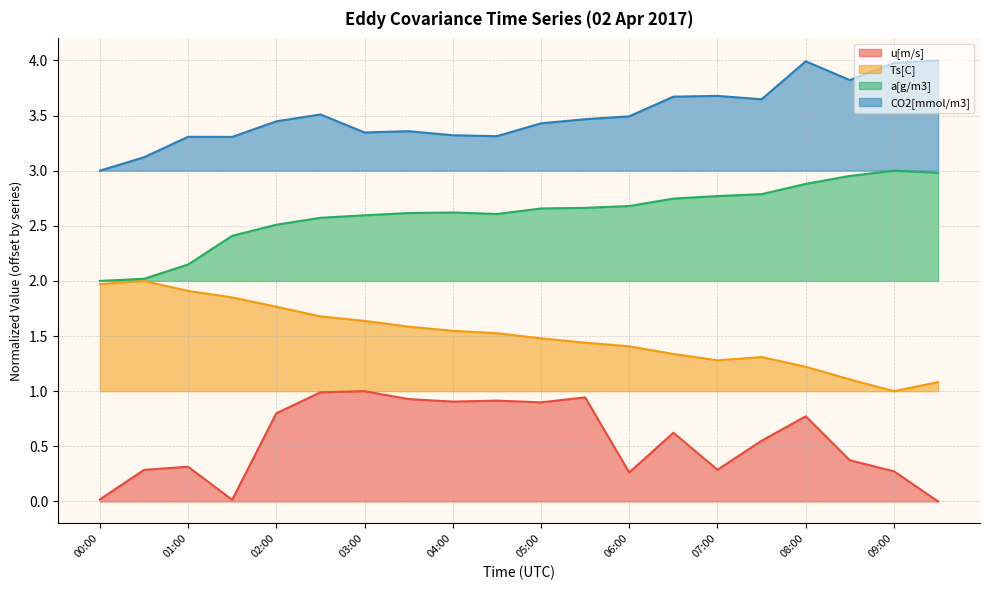

Reading left to right, list all the values displayed in this chart.

u[m/s]: 0.0	0.3	0.3	0.0	0.8	1.0	1.0	0.9	0.9	0.9	0.9	0.9	0.3	0.6	0.3	0.6	0.8	0.4	0.3	0.0
Ts[C]: 2.0	2.0	1.9	1.9	1.8	1.7	1.6	1.6	1.5	1.5	1.5	1.4	1.4	1.3	1.3	1.3	1.2	1.1	1.0	1.1
a[g/m3]: 2.0	2.0	2.1	2.4	2.5	2.6	2.6	2.6	2.6	2.6	2.7	2.7	2.7	2.7	2.8	2.8	2.9	3.0	3.0	3.0
CO2[mmol/m3]: 3.0	3.1	3.3	3.3	3.4	3.5	3.3	3.4	3.3	3.3	3.4	3.5	3.5	3.7	3.7	3.6	4.0	3.8	4.0	4.0